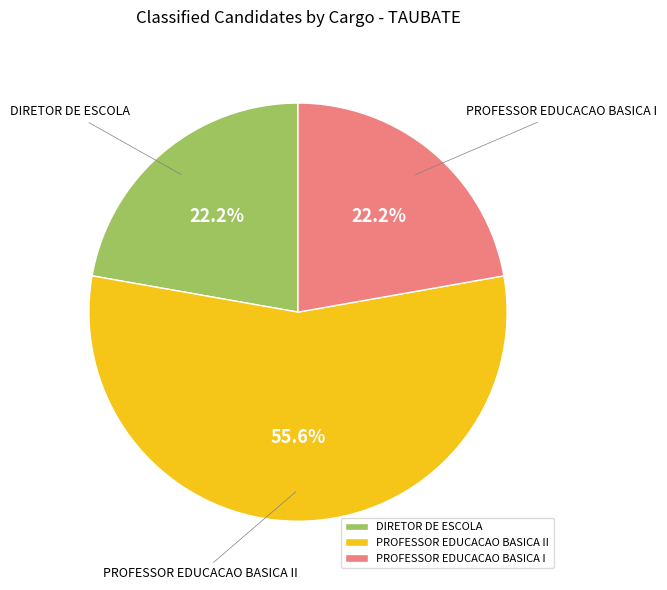

Does any single category account for the majority?

Yes